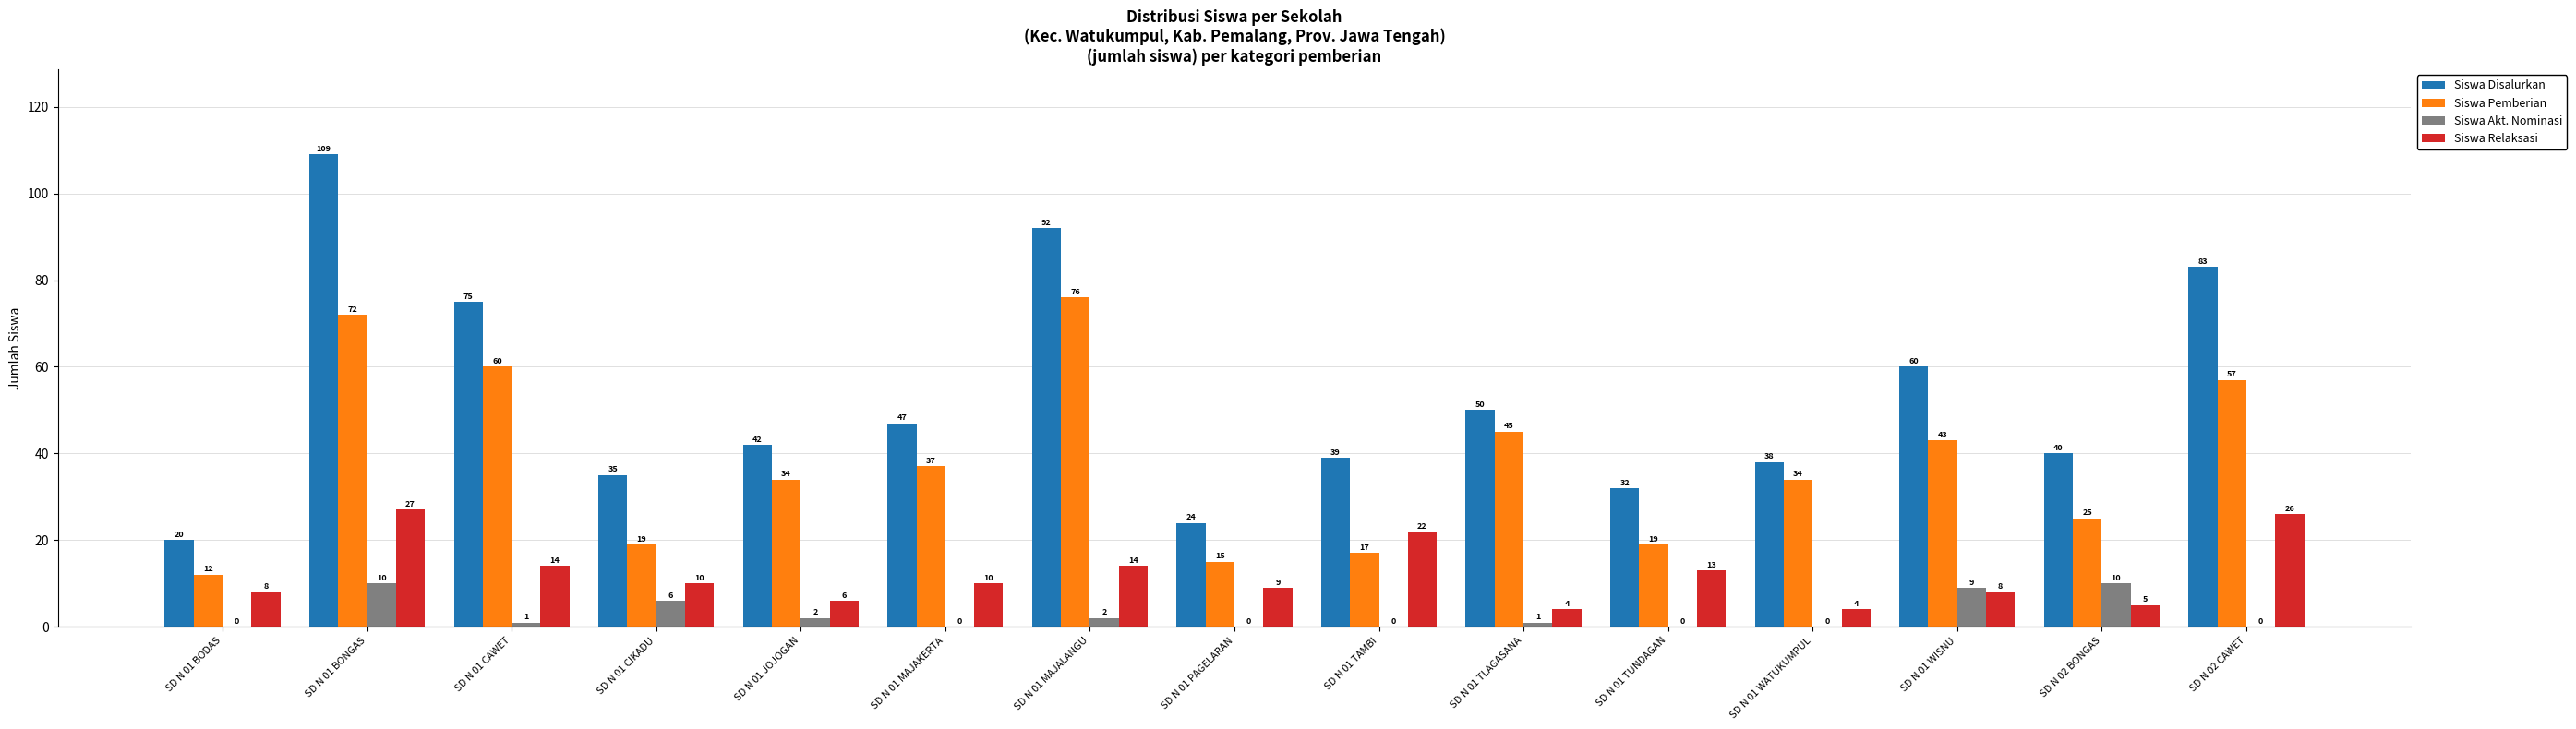

How many distinct data groups are displayed?

4